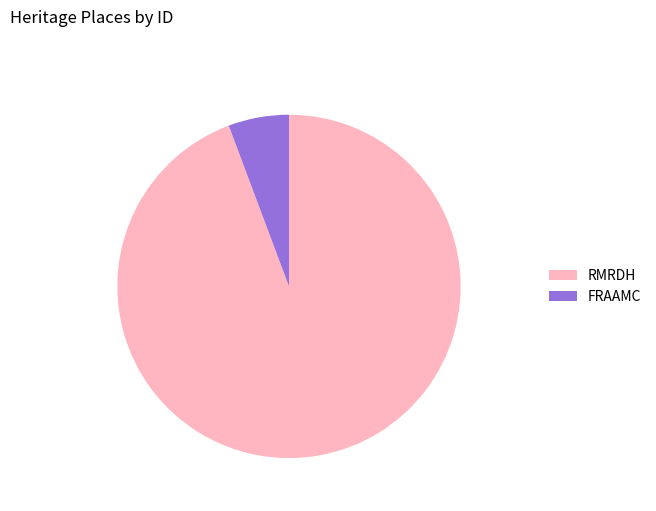

Does RMRDH account for over 50% of the chart?

Yes